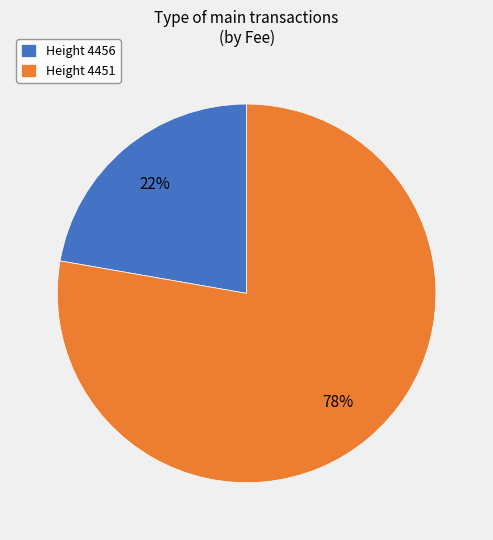

Approximately how many times larger is the value at Height 4451 compared to Height 4456?

3.5